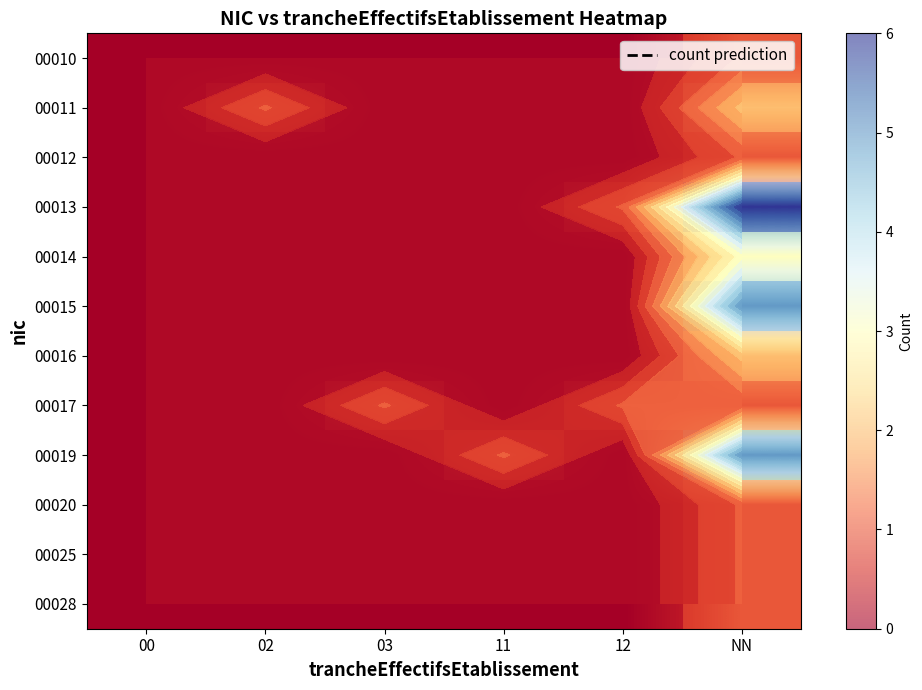

Rank the series at 02 from lowest to highest value.

00010, 00012, 00013, 00014, 00015, 00016, 00017, 00019, 00020, 00025, 00028, 00011